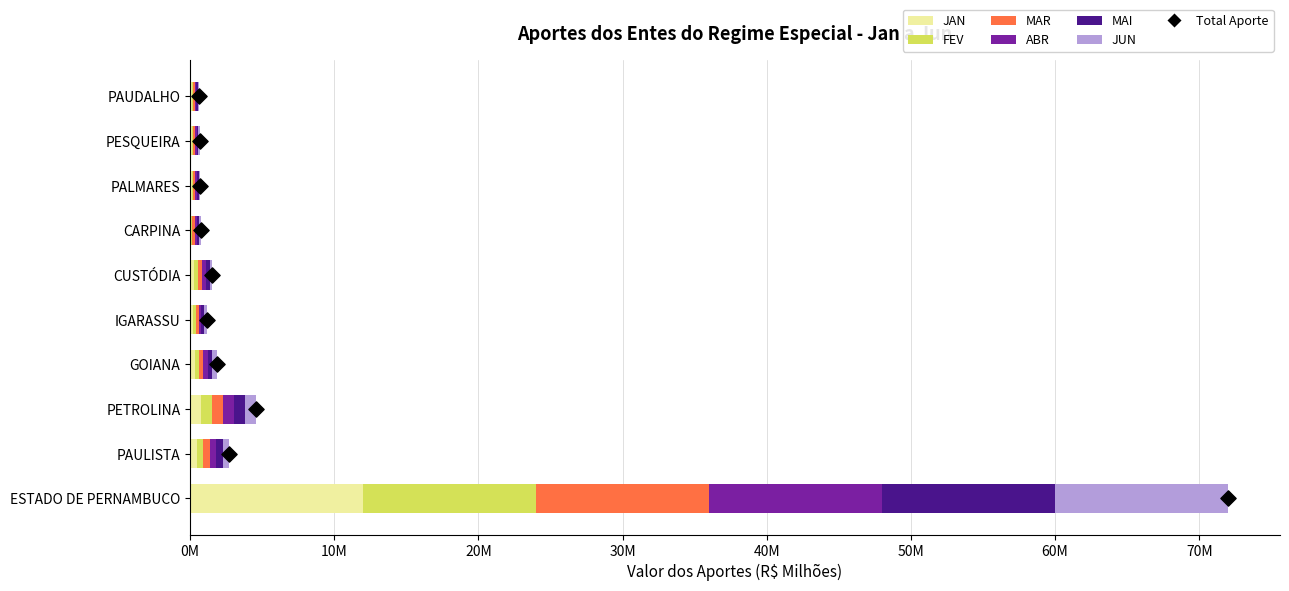

What is the total value across all series at CUSTÓDIA?

1542744.0